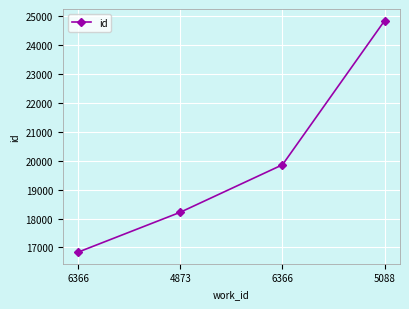

How many distinct data groups are displayed?

1